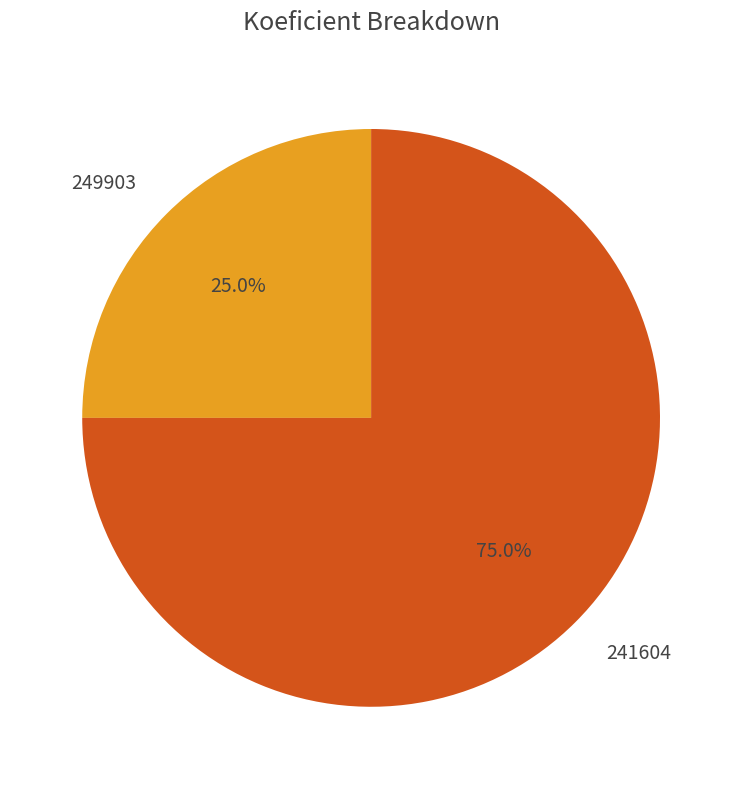

True or false: 249903 accounts for 25% of the total.

True